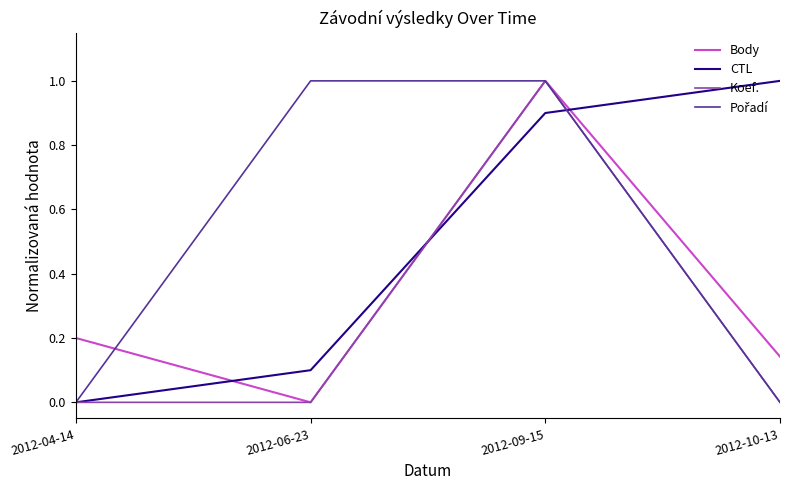

How many intersections are there between Body and CTL?

3